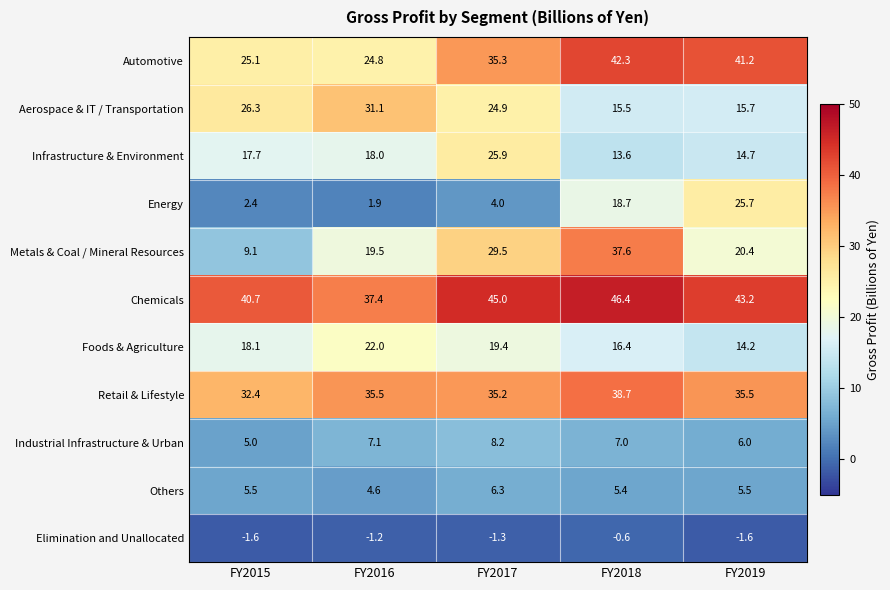

Which category has the highest value across all series?

FY2018